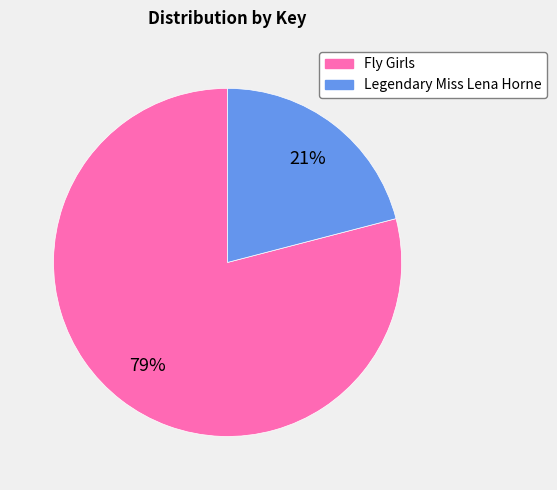

Which slice represents more than half of the pie?

Fly Girls